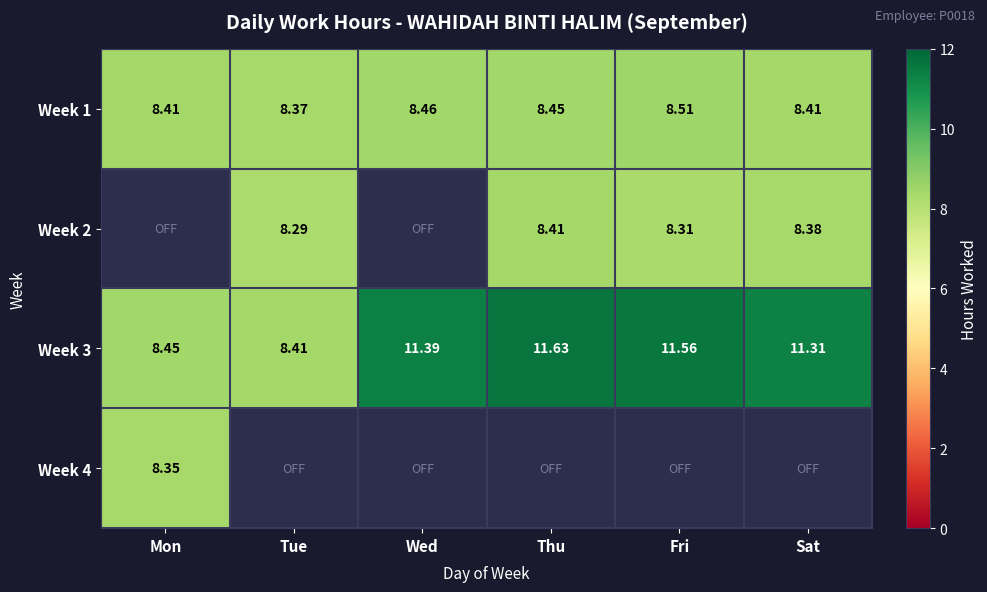

Which category has the lowest value in the Week 1 series?

Tue